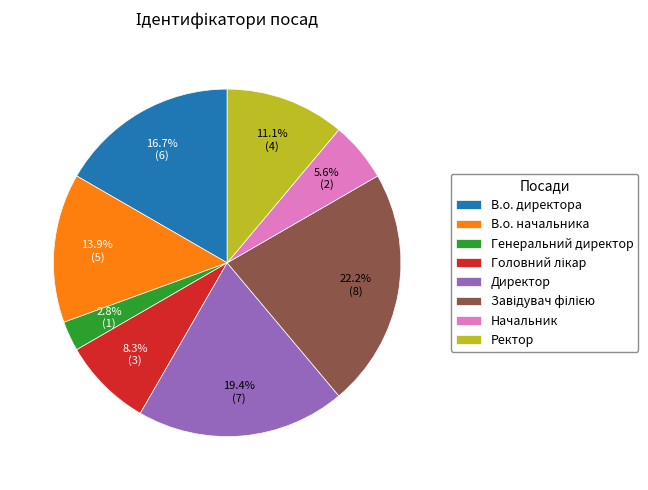

Which slice is the smallest?

Генеральний директор